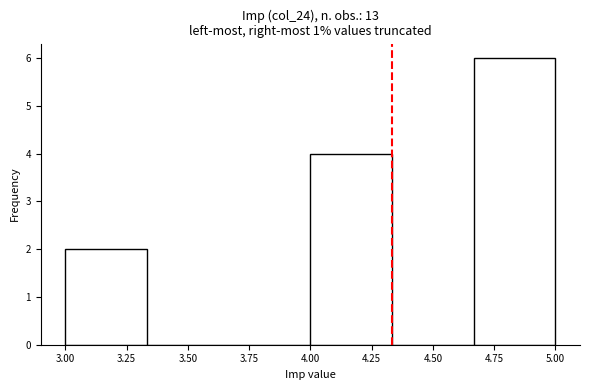

Reading left to right, list every bar in this chart as the range it spans on the x-axis followed by its height. Neither the bar edges nor the heights are printed on the chart, so give them approximately, as read against the axes.

3.00 to 3.35: 2
3.35 to 3.65: 0
3.65 to 4.00: 0
4.00 to 4.35: 4
4.35 to 4.65: 0
4.65 to 5.00: 6